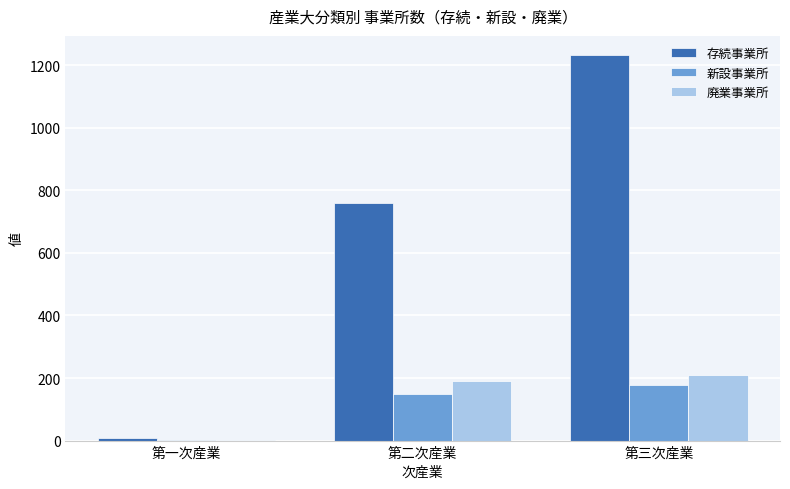

What value does the 新設事業所 series have at 第一次産業?

3